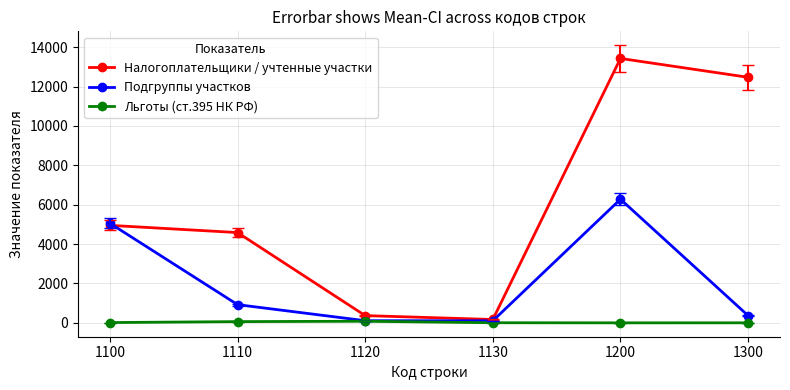

What is the total value across all series at 1300?

12840